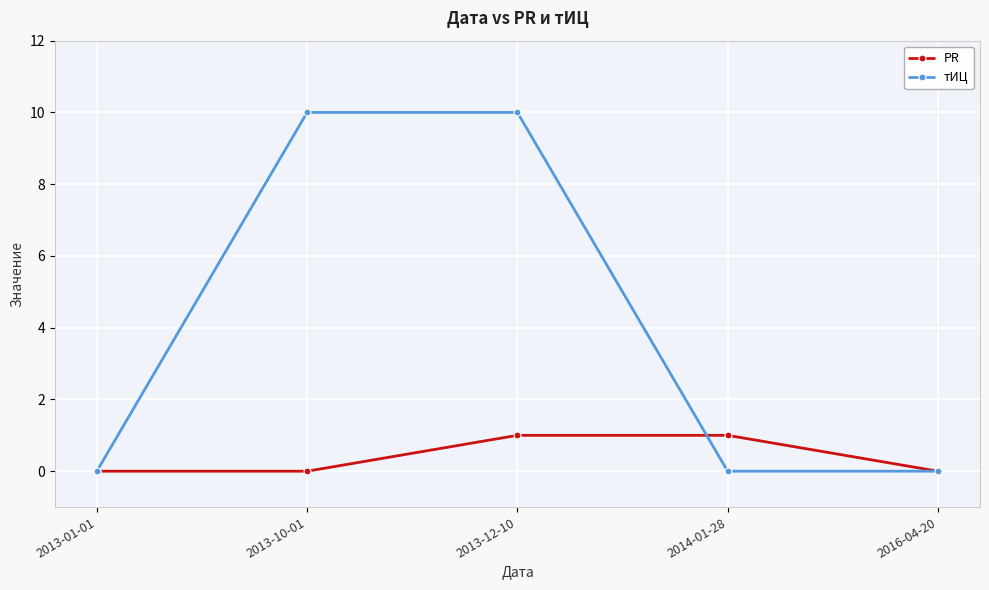

Reading left to right, extract all data points from this chart.

PR: 0	0	1	1	0
тИЦ: 0	10	10	0	0